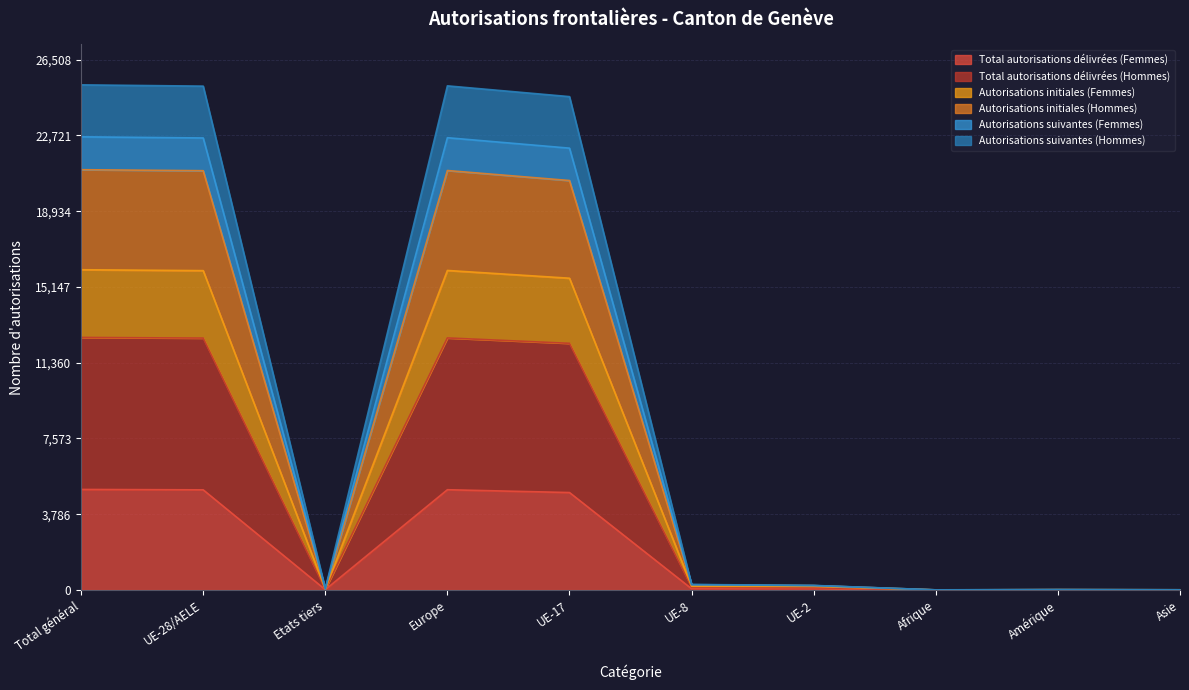

The Total autorisations délivrées (Femmes) series shows 5027 at Total général. True or false?

True